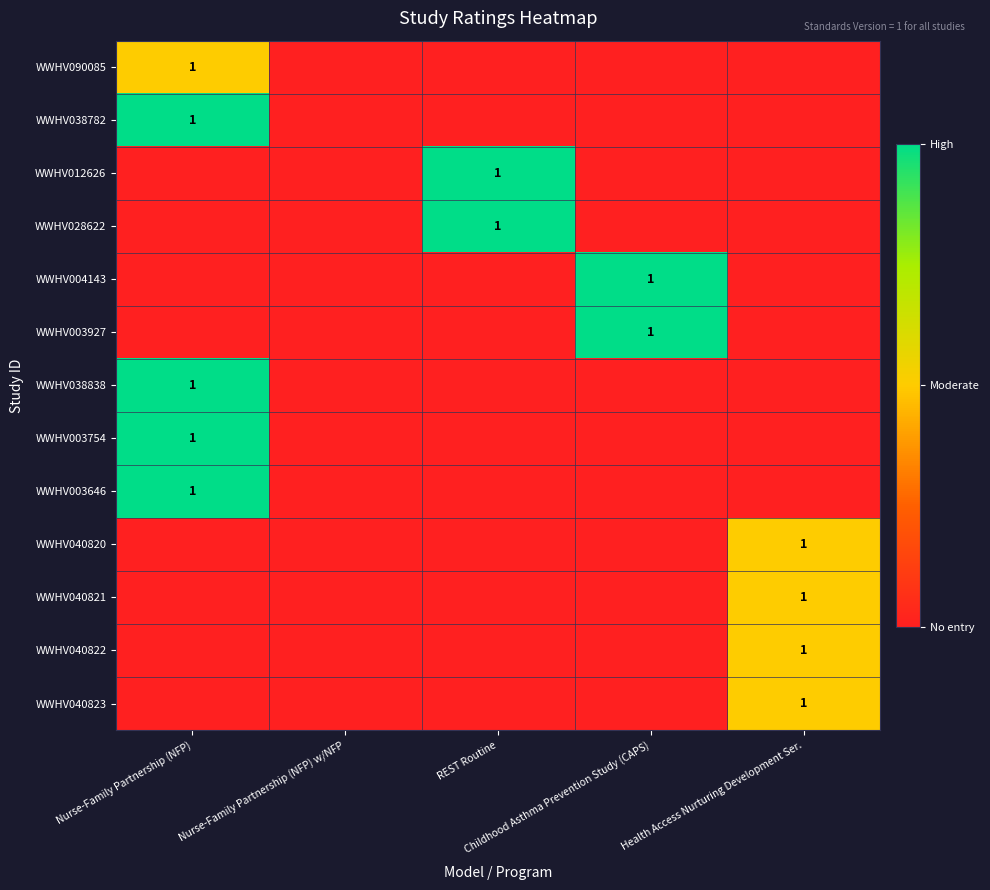

What is the average value of the WWHV003754 series?

0.2